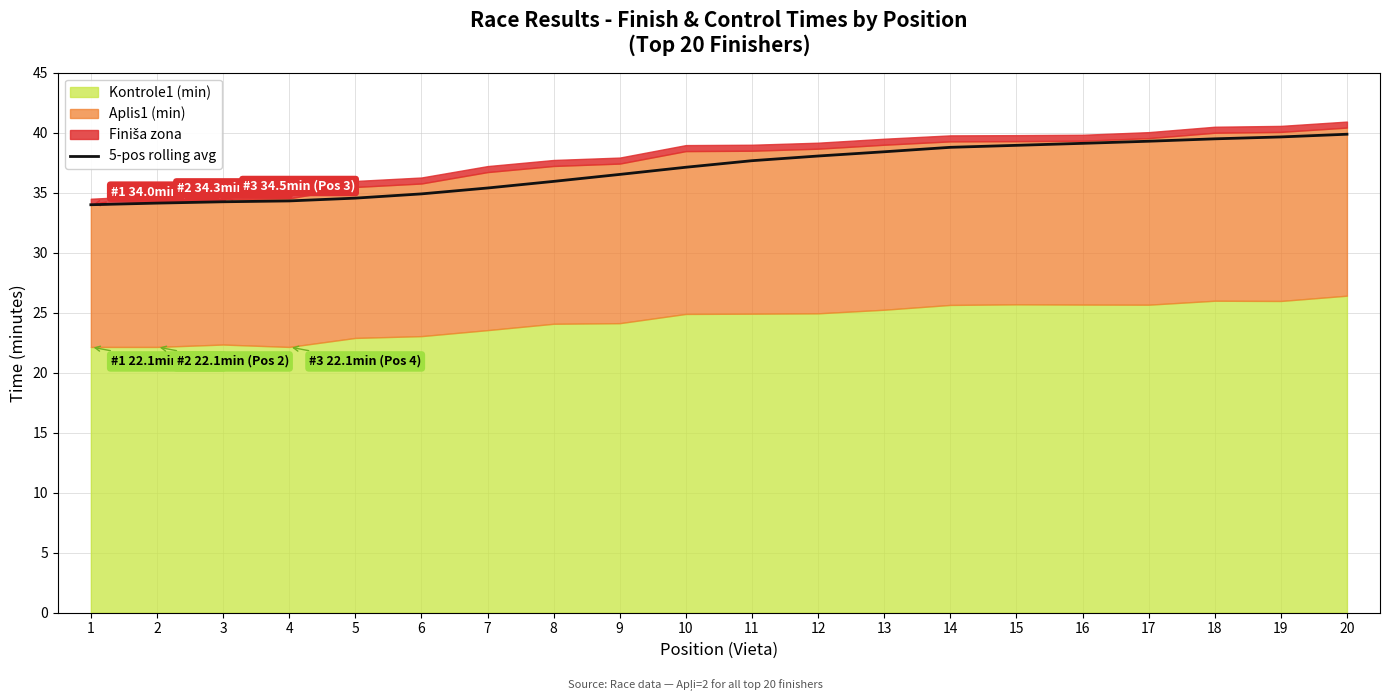

Between 6 and 5, which is larger?

6